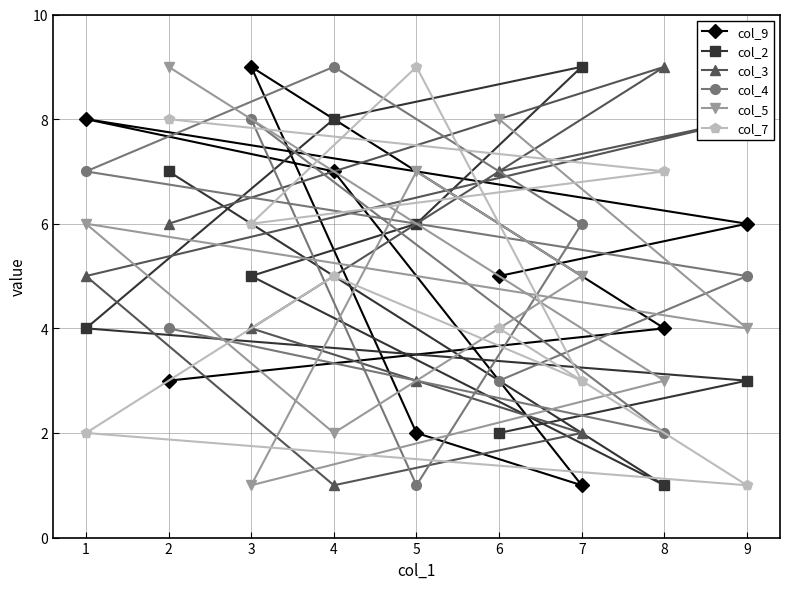

What are all the series names shown in the legend?

col_9, col_2, col_3, col_4, col_5, col_7